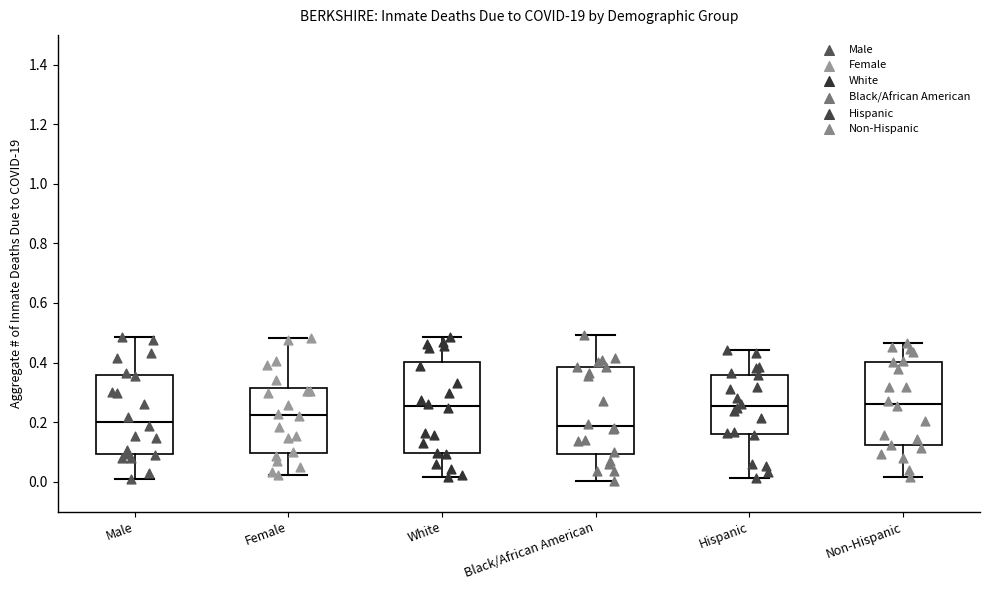

Reading left to right, transcribe this box plot: for each box, give where its median line is, the range the box spans, and where its two whiskers end, as read against the y-axis. The values are not printed on the chart, so give them approximately, as read against the axis.

Male: median 0.20, box 0.10 to 0.36, whiskers 0.02 to 0.48
Female: median 0.22, box 0.10 to 0.32, whiskers 0.02 to 0.48
White: median 0.26, box 0.10 to 0.40, whiskers 0.02 to 0.48
Black/African American: median 0.18, box 0.10 to 0.38, whiskers 0.00 to 0.50
Hispanic: median 0.26, box 0.16 to 0.36, whiskers 0.02 to 0.44
Non-Hispanic: median 0.26, box 0.12 to 0.40, whiskers 0.02 to 0.46